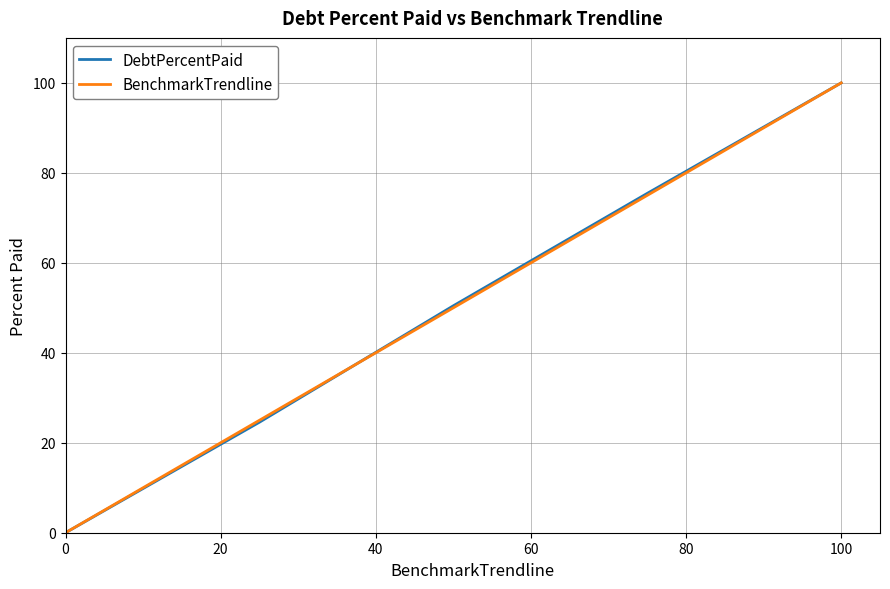

What is the highest value of the BenchmarkTrendline series?

100.0